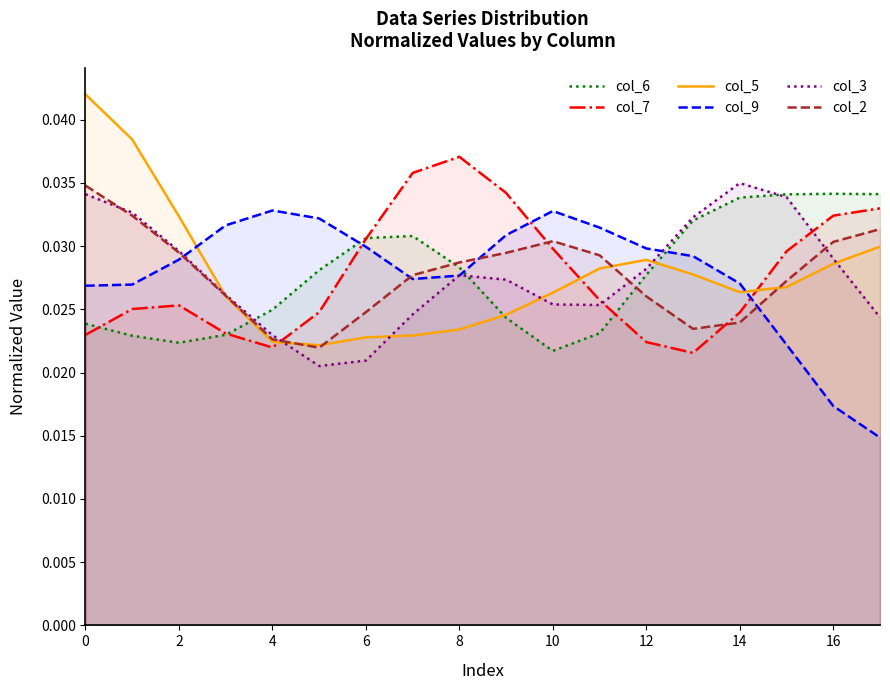

Which series has the largest total across all categories?

col_6